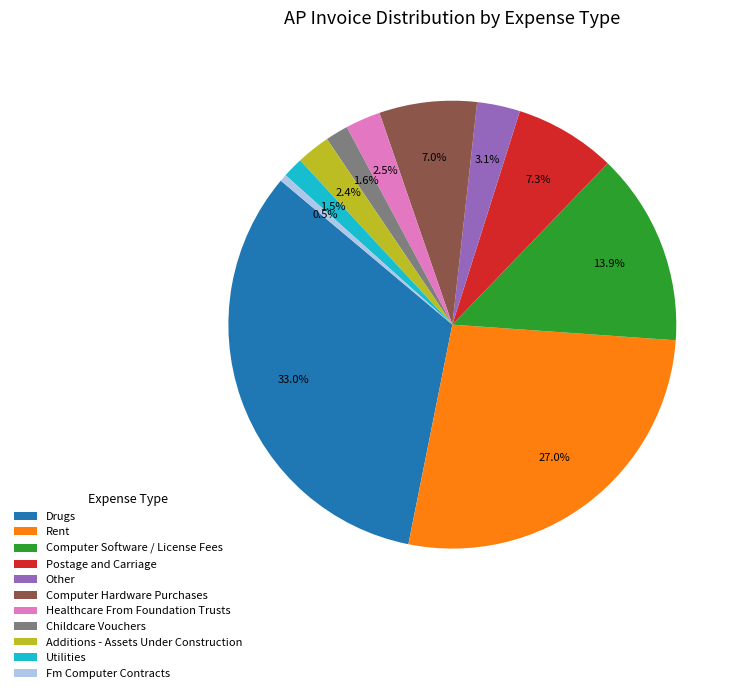

Count the number of slices in the pie.

11